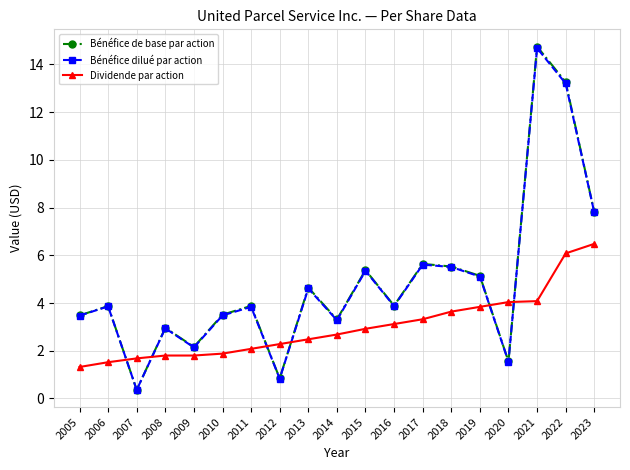

What is the smallest value displayed?

0.4